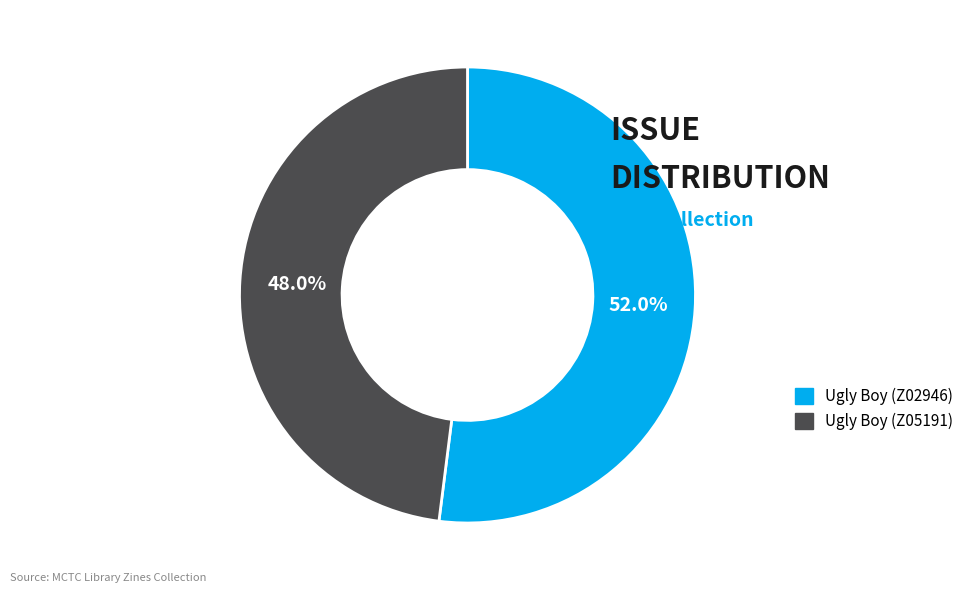

The Ugly Boy (Z02946) slice represents 52% of the pie. True or false?

True